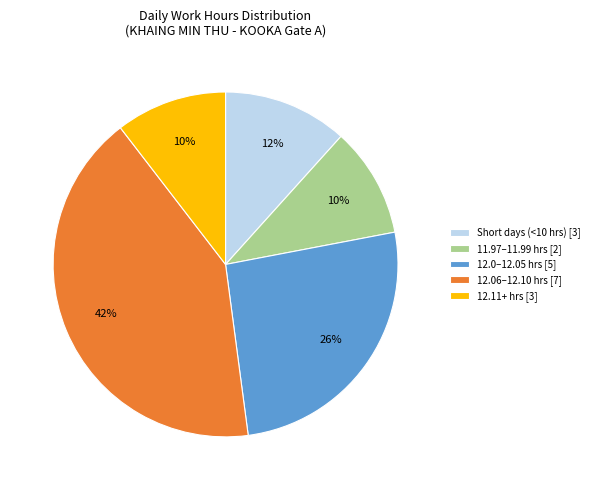

Which has a higher value, 12.06–12.10 hrs [7] or 11.97–11.99 hrs [2]?

12.06–12.10 hrs [7]